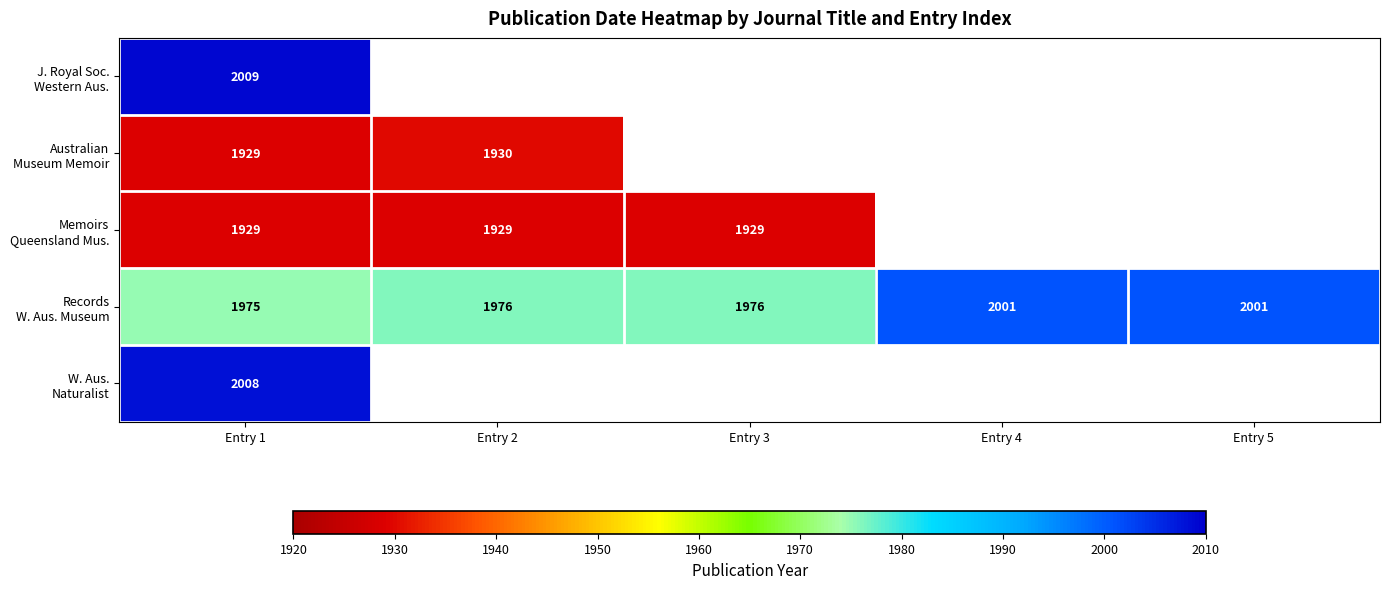

How many distinct data groups are displayed?

5